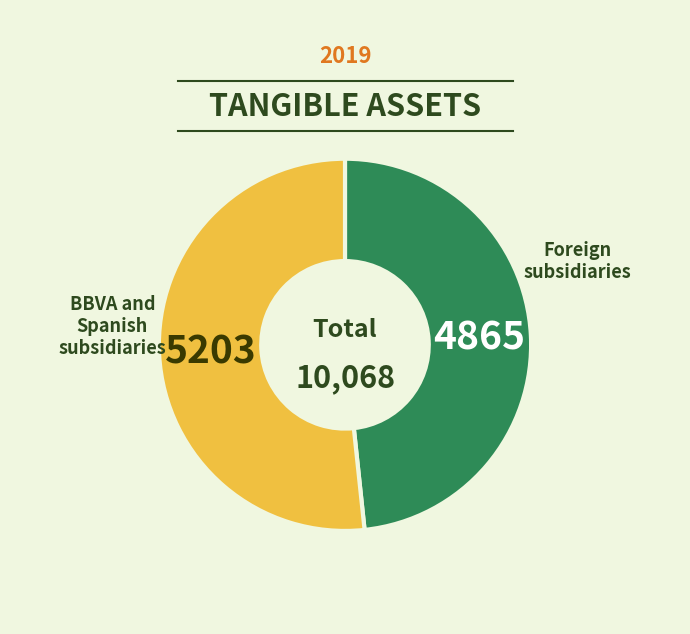

Is there any slice that represents more than half of the pie?

Yes